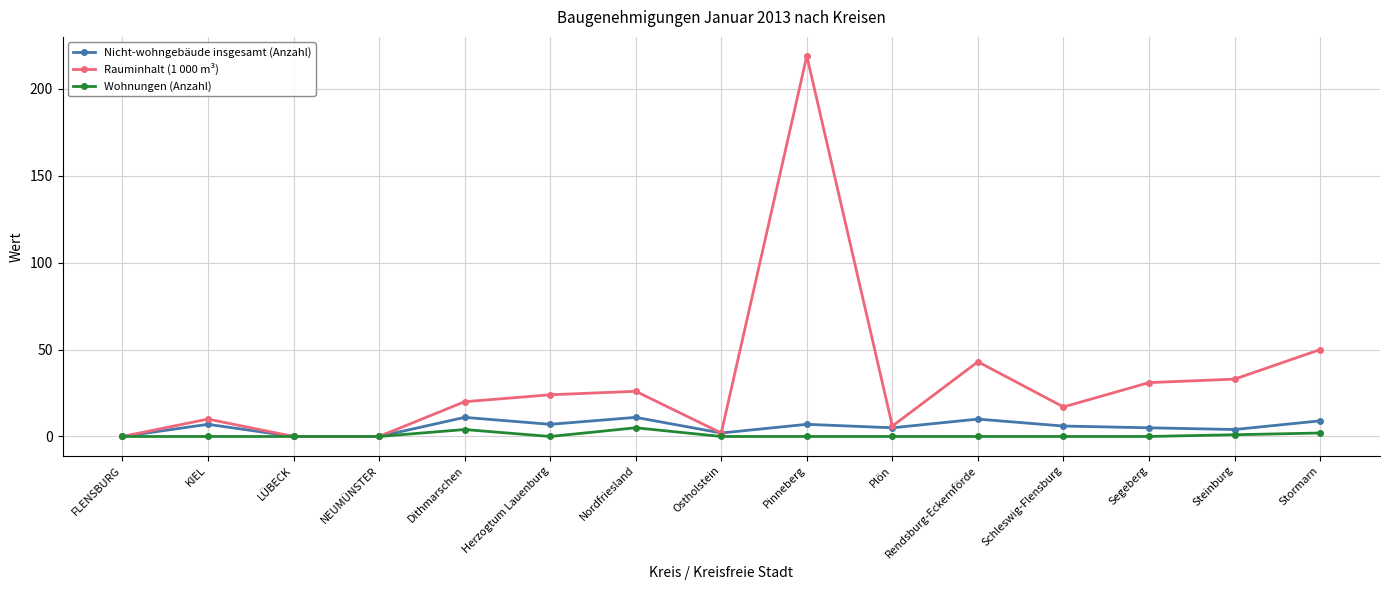

What is the sum of all Nicht-wohngebäude insgesamt (Anzahl) values?

84